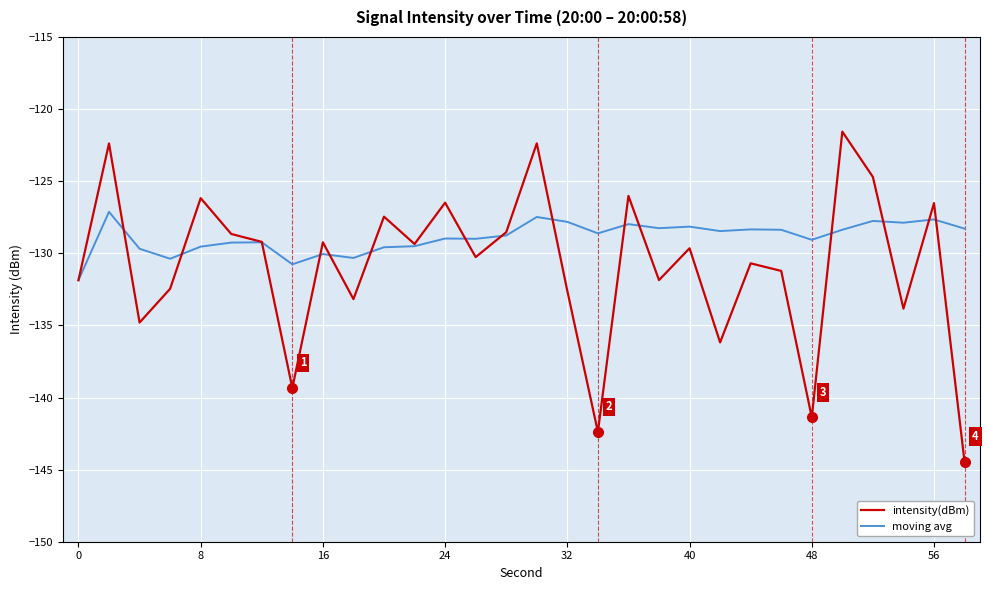

Is this an area chart (filled region under the line)?

No